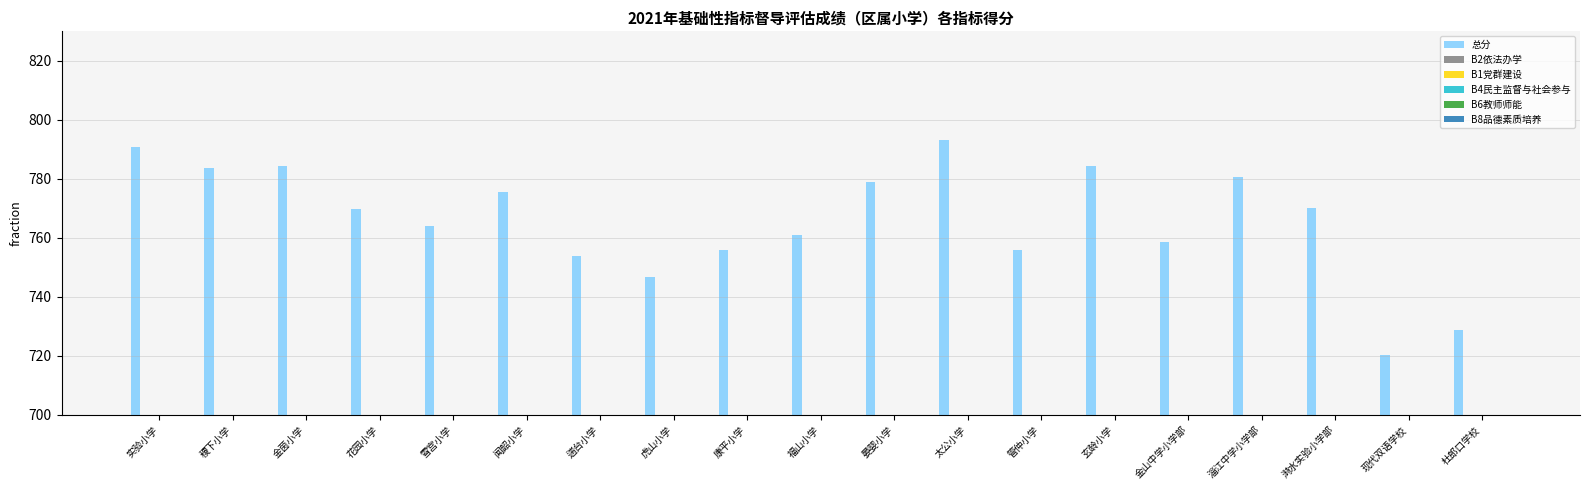

Which series has the largest total across all categories?

总分